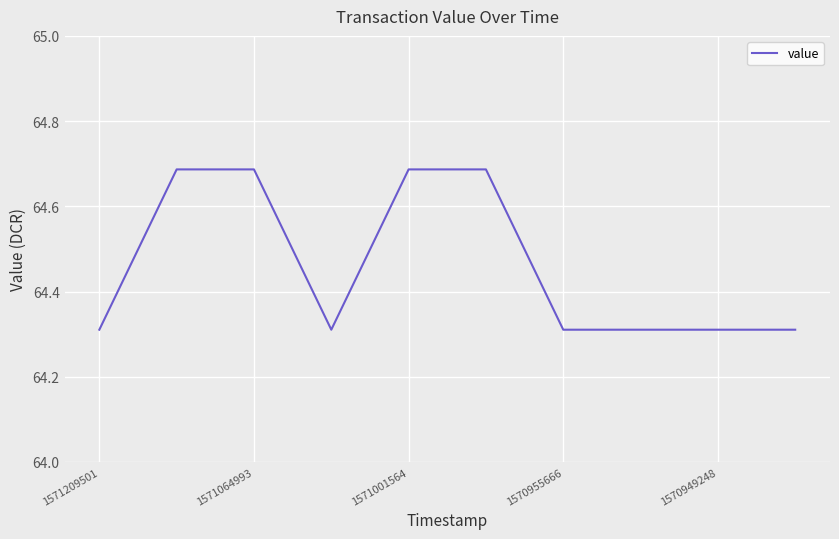

What is the difference between the maximum and minimum values?

0.4